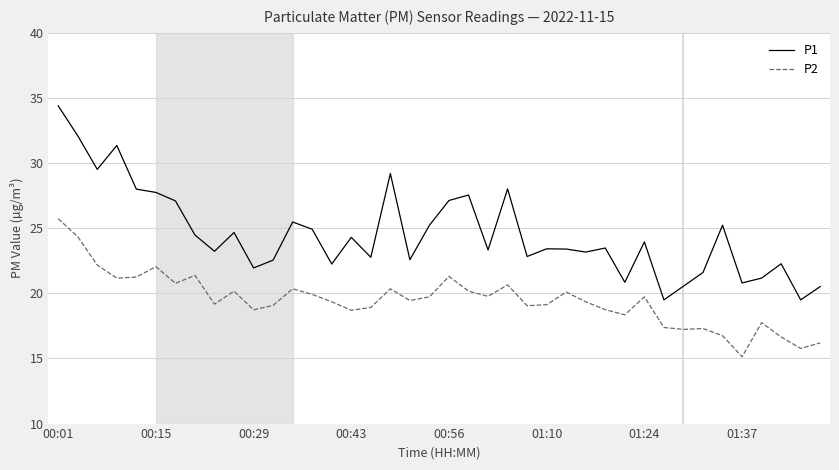

List the series in order of their overall mean, lowest first.

P2, P1